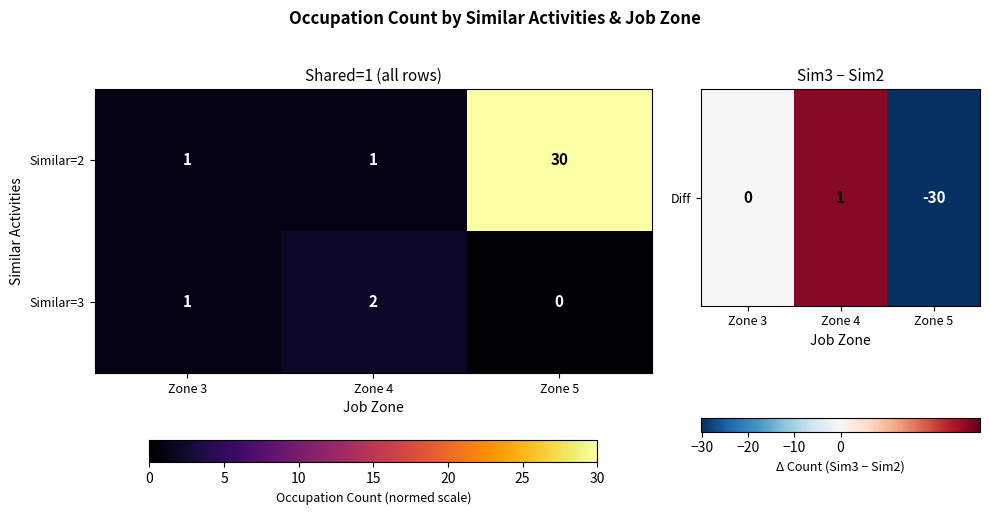

Count the number of data series in this chart.

2